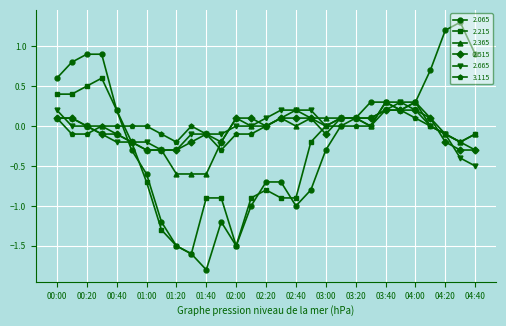

Which series has the widest spread of values?

2.065